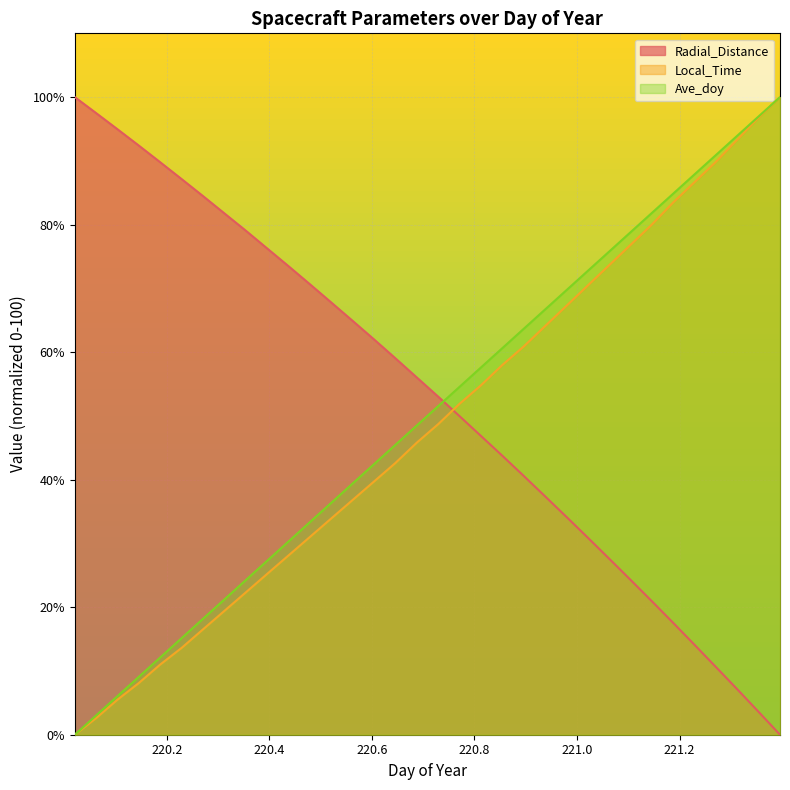

How many values in Local_Time are above zero?

33